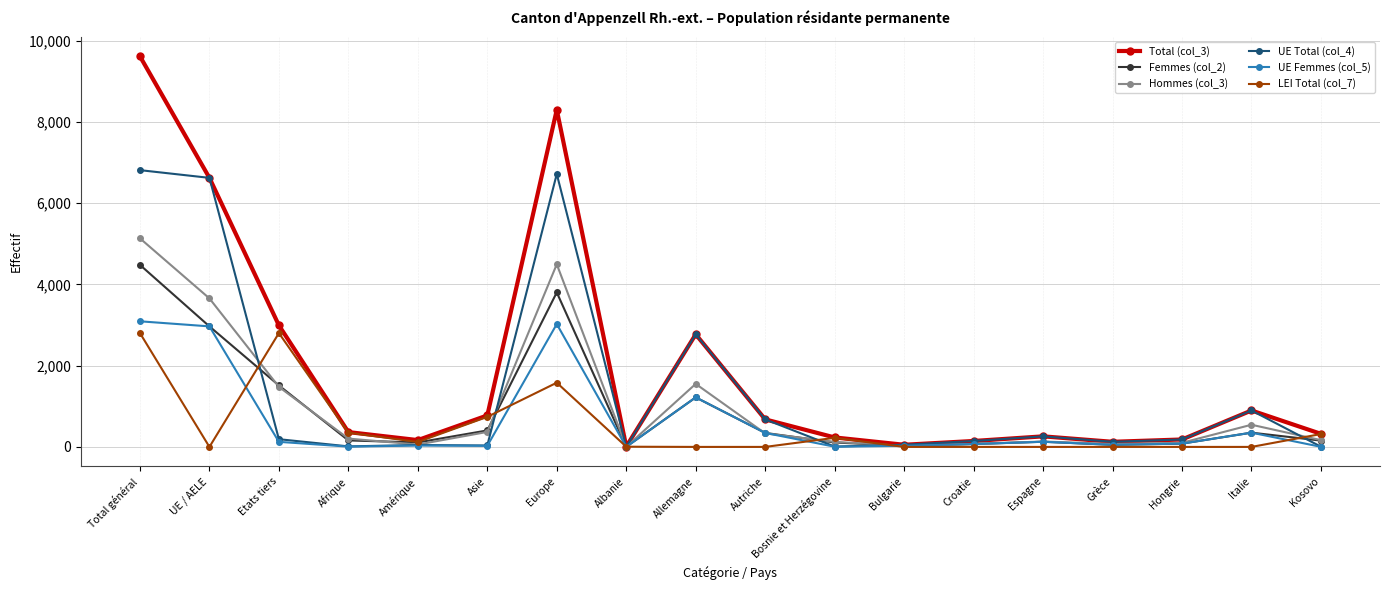

Which category has the highest value across all series?

Total général